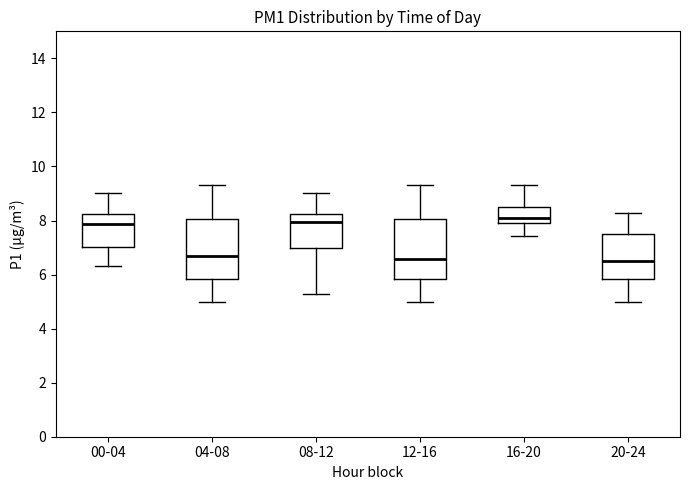

Reading left to right, transcribe this box plot: for each box, give where its median line is, the range the box spans, and where its two whiskers end, as read against the y-axis. The values are not printed on the chart, so give them approximately, as read against the axis.

00-04: median 7.8, box 7.0 to 8.2, whiskers 6.4 to 9.0
04-08: median 6.6, box 5.8 to 8.0, whiskers 5.0 to 9.4
08-12: median 8.0, box 7.0 to 8.2, whiskers 5.2 to 9.0
12-16: median 6.6, box 5.8 to 8.0, whiskers 5.0 to 9.4
16-20: median 8.0, box 7.8 to 8.6, whiskers 7.4 to 9.4
20-24: median 6.6, box 5.8 to 7.6, whiskers 5.0 to 8.2